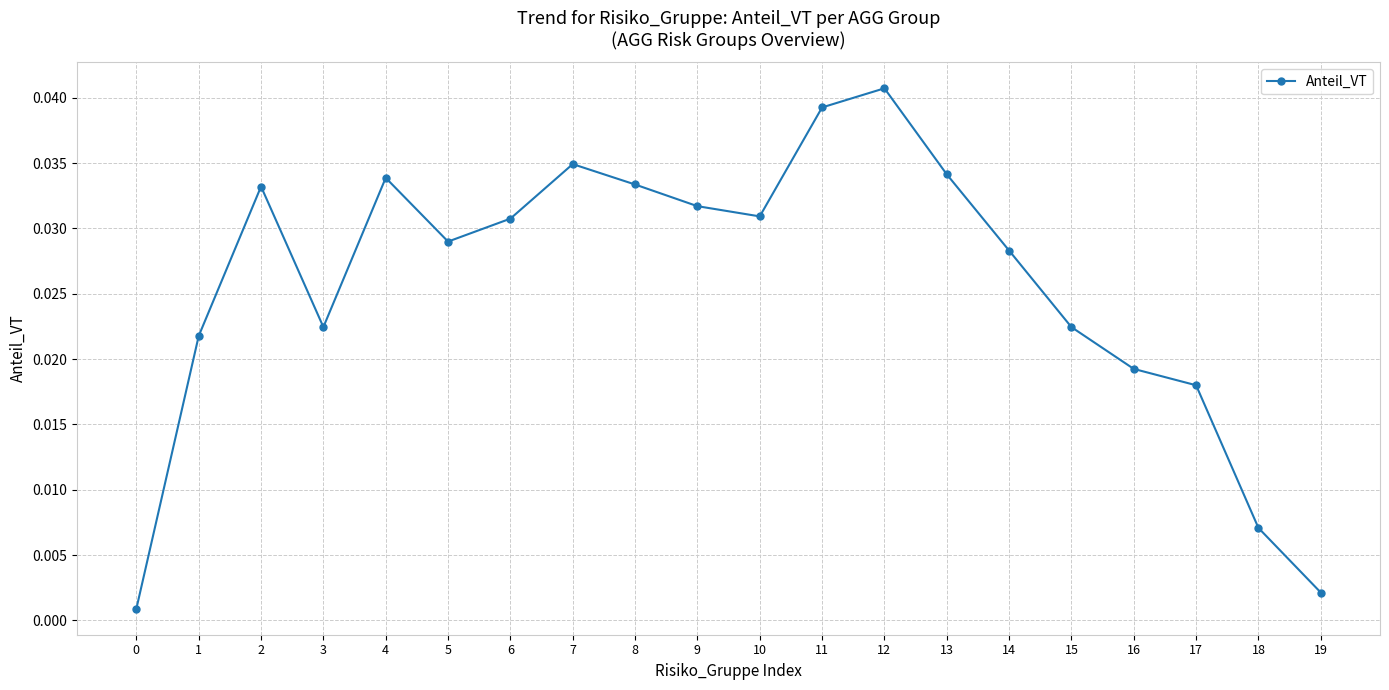

Between 19 and 14, which is larger?

14